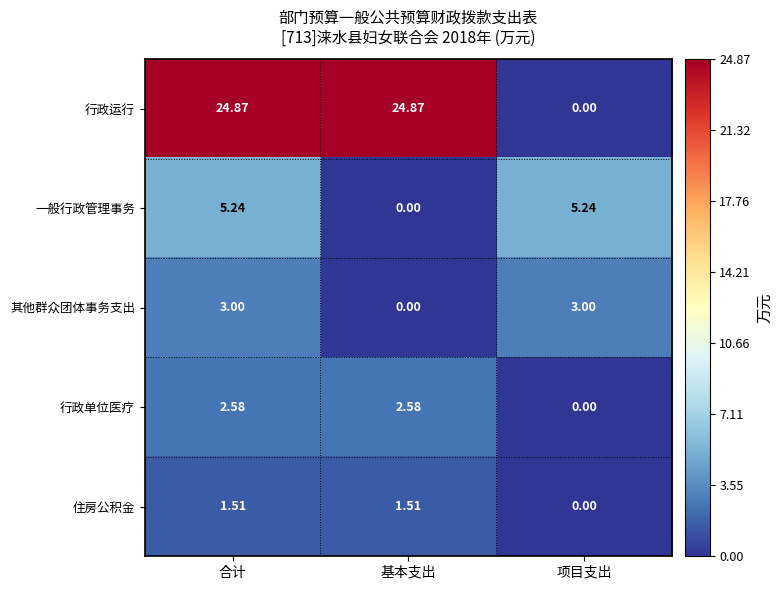

Where is 行政单位医疗 nearest to the value 1?

项目支出